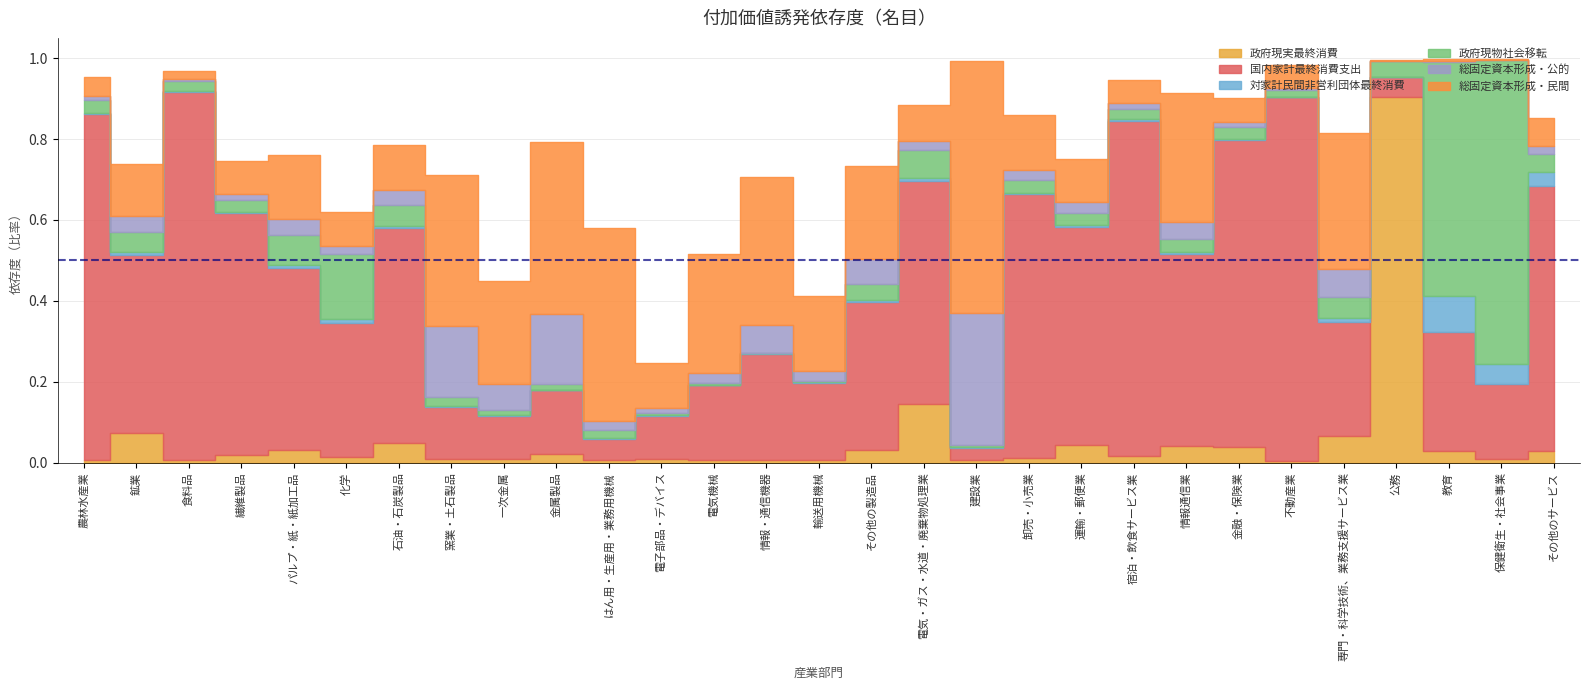

At which category does the chart reach its minimum across all series?

情報・通信機器